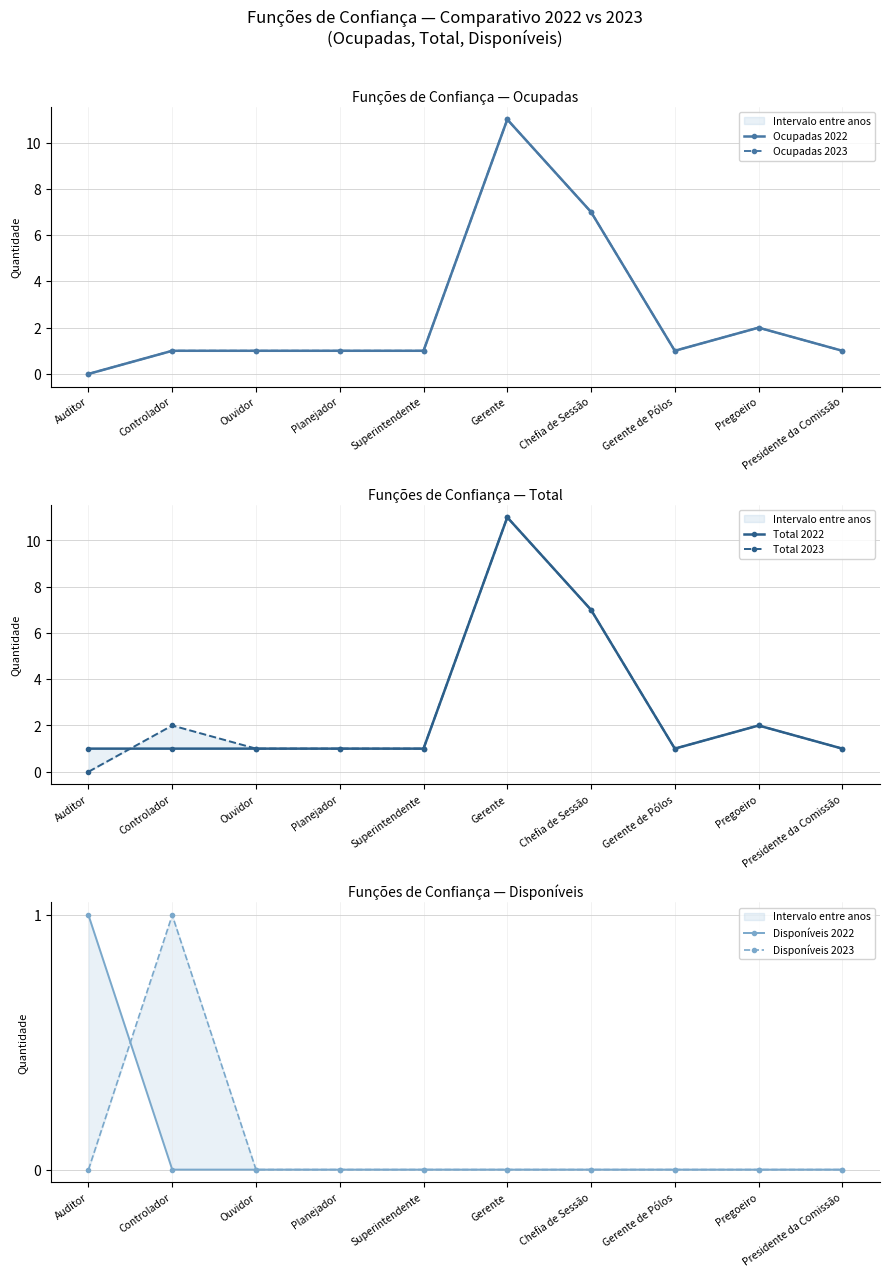

The value of Total 2022 at Gerente is 2. True or false?

False